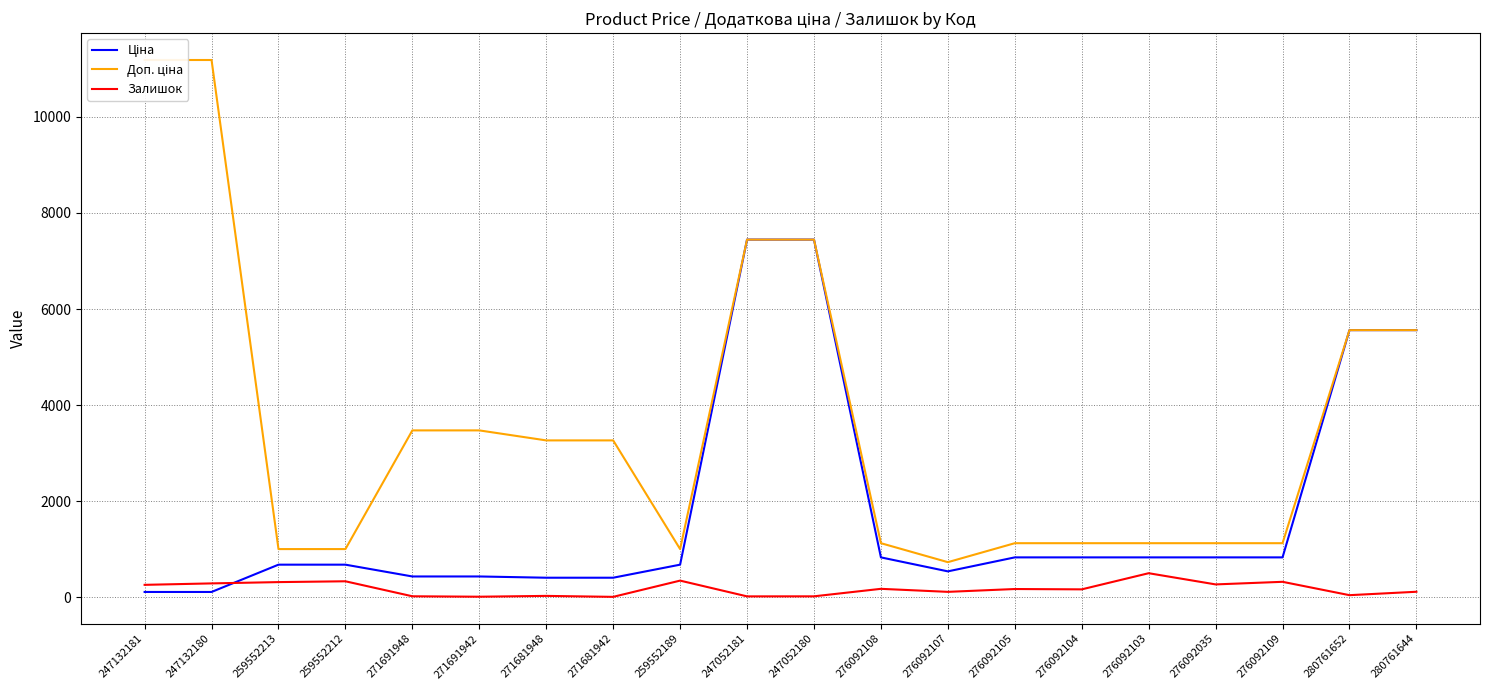

What is the average value of the Залишок series?

177.5